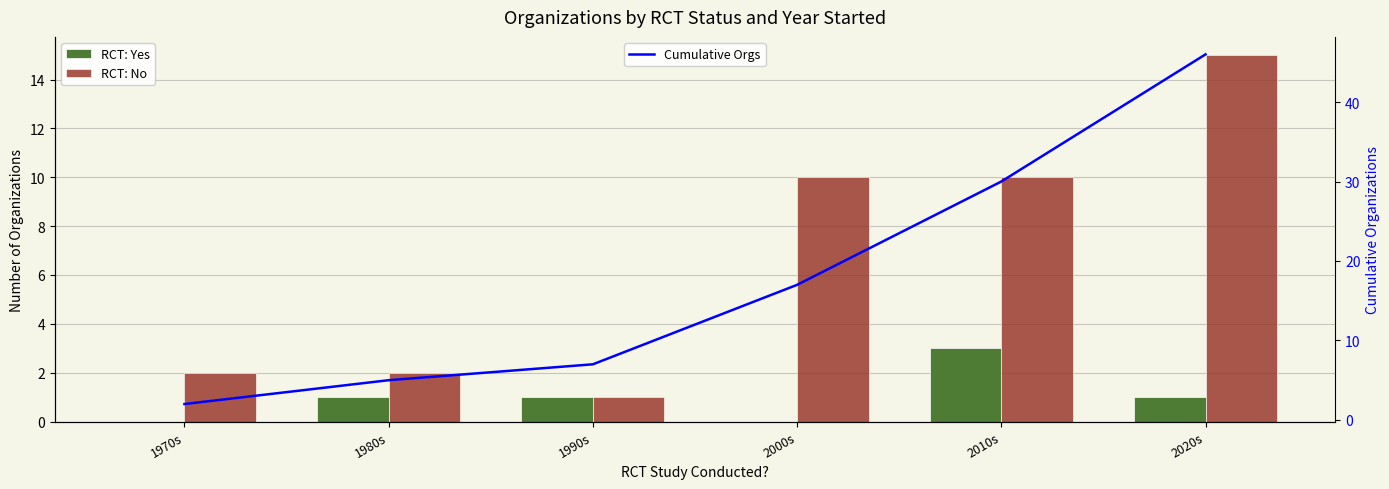

What are all the series names shown in the legend?

RCT: Yes, RCT: No, Cumulative Orgs